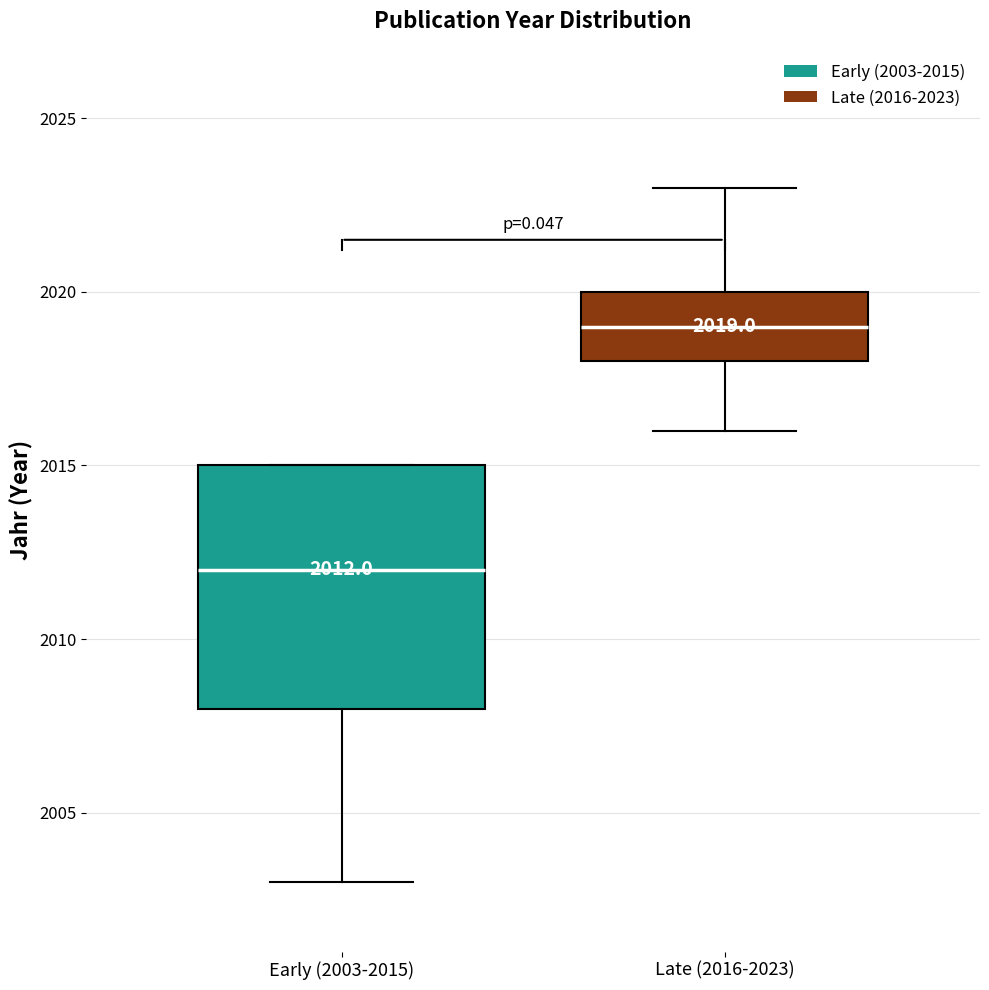

Comparing the boxes themselves (not the whiskers), which one is the tallest?

Early (2003-2015)